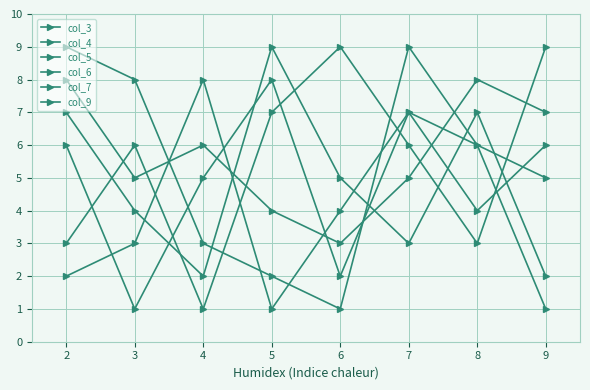

Is this an area chart (filled region under the line)?

No